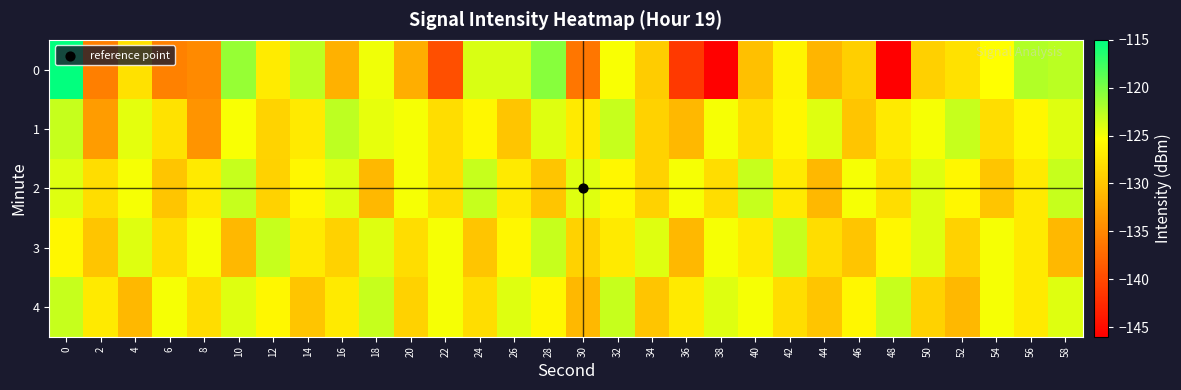

Reading left to right, list all the values displayed in this chart.

0: 0=-115.2	2=-135.7	4=-127.8	6=-135.5	8=-134.7	10=-121.1	12=-126.9	14=-122.7	16=-131.6	18=-124.8	20=-131.9	22=-139.6	24=-123.8	26=-123.7	28=-120.5	30=-136.4	32=-125.1	34=-129.5	36=-141.3	38=-145.8	40=-130.4	42=-126.2	44=-131.2	46=-129.3	48=-146.0	50=-129.1	52=-127.8	54=-125.3	56=-122.2	58=-122.5
1: 0=-123.0	2=-133.3	4=-124.2	6=-127.7	8=-133.9	10=-125.1	12=-128.8	14=-127.0	16=-122.7	18=-124.4	20=-125.0	22=-128.0	24=-126.0	26=-130.0	28=-124.0	30=-127.0	32=-123.0	34=-129.0	36=-131.0	38=-125.0	40=-128.0	42=-126.0	44=-124.0	46=-130.0	48=-127.0	50=-125.0	52=-123.0	54=-128.0	56=-126.0	58=-124.0
2: 0=-124.0	2=-128.0	4=-125.0	6=-130.0	8=-127.0	10=-123.0	12=-129.0	14=-126.0	16=-124.0	18=-131.0	20=-125.0	22=-128.0	24=-123.0	26=-127.0	28=-130.0	30=-124.0	32=-126.0	34=-129.0	36=-125.0	38=-128.0	40=-123.0	42=-127.0	44=-131.0	46=-125.0	48=-128.0	50=-124.0	52=-126.0	54=-130.0	56=-127.0	58=-123.0
3: 0=-126.0	2=-130.0	4=-124.0	6=-128.0	8=-125.0	10=-131.0	12=-123.0	14=-127.0	16=-129.0	18=-124.0	20=-128.0	22=-125.0	24=-130.0	26=-126.0	28=-123.0	30=-129.0	32=-127.0	34=-124.0	36=-131.0	38=-125.0	40=-127.0	42=-123.0	44=-128.0	46=-130.0	48=-126.0	50=-124.0	52=-129.0	54=-125.0	56=-127.0	58=-131.0
4: 0=-123.0	2=-127.0	4=-131.0	6=-125.0	8=-128.0	10=-124.0	12=-126.0	14=-130.0	16=-127.0	18=-123.0	20=-129.0	22=-125.0	24=-128.0	26=-124.0	28=-126.0	30=-131.0	32=-123.0	34=-130.0	36=-127.0	38=-124.0	40=-125.0	42=-128.0	44=-130.0	46=-126.0	48=-123.0	50=-129.0	52=-131.0	54=-125.0	56=-127.0	58=-124.0